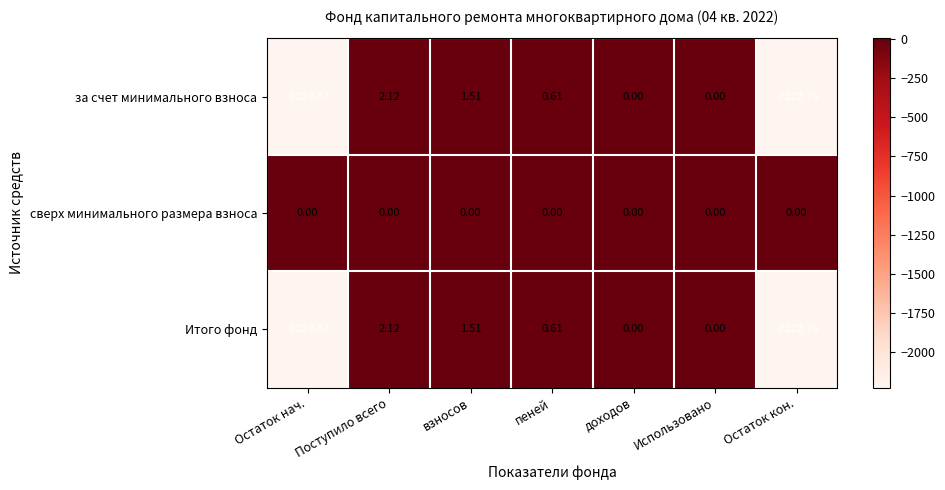

Which series has the largest total across all categories?

сверх минимального размера взноса